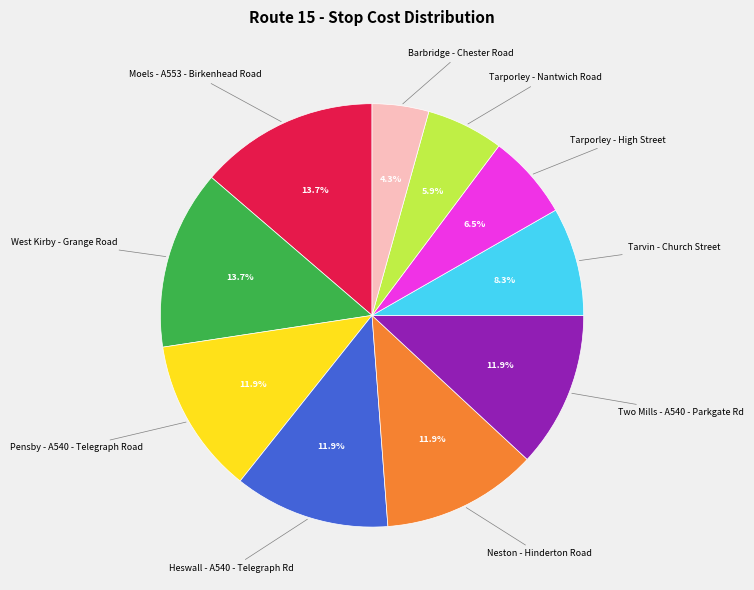

Is there any slice that represents more than half of the pie?

No